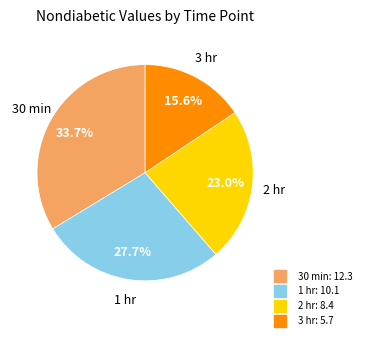

Which category has the biggest portion of the pie?

30 min